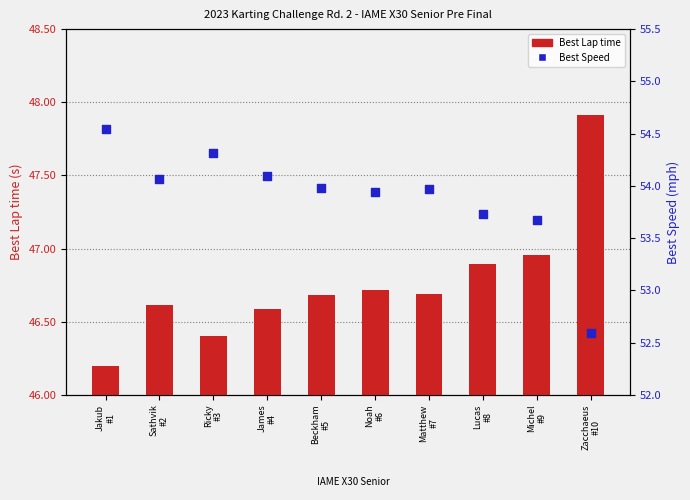

At how many categories does at least one series exceed 49?

10